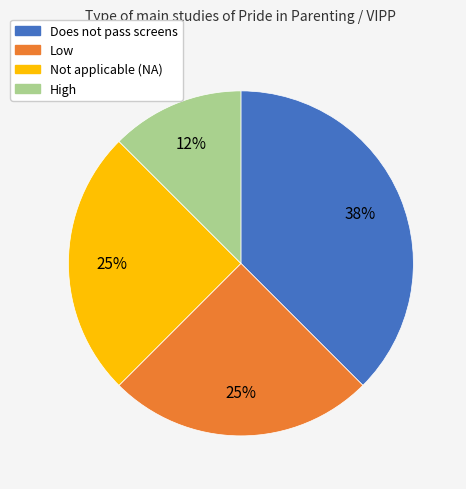

What percentage is the Not applicable (NA) slice, to the nearest percent?

25%